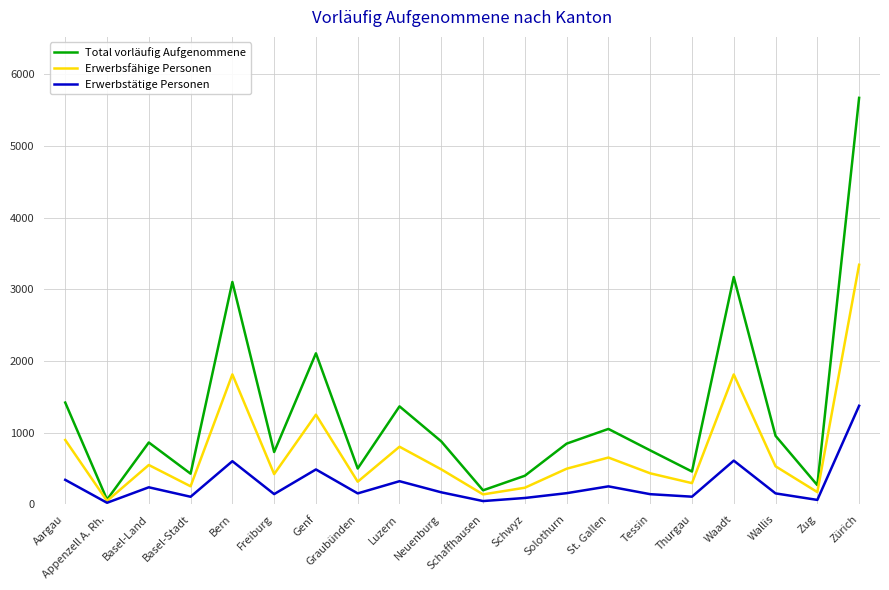

Where is the first local minimum for Erwerbstätige Personen?

Appenzell A. Rh.